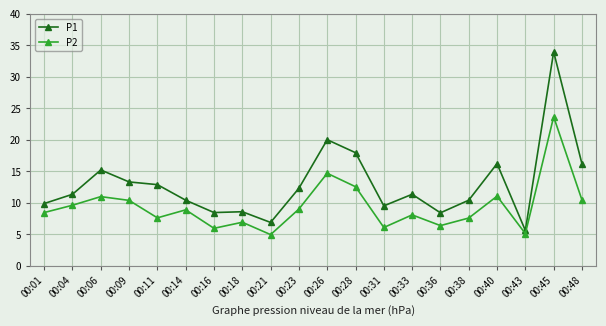

Which series has the widest spread of values?

P1